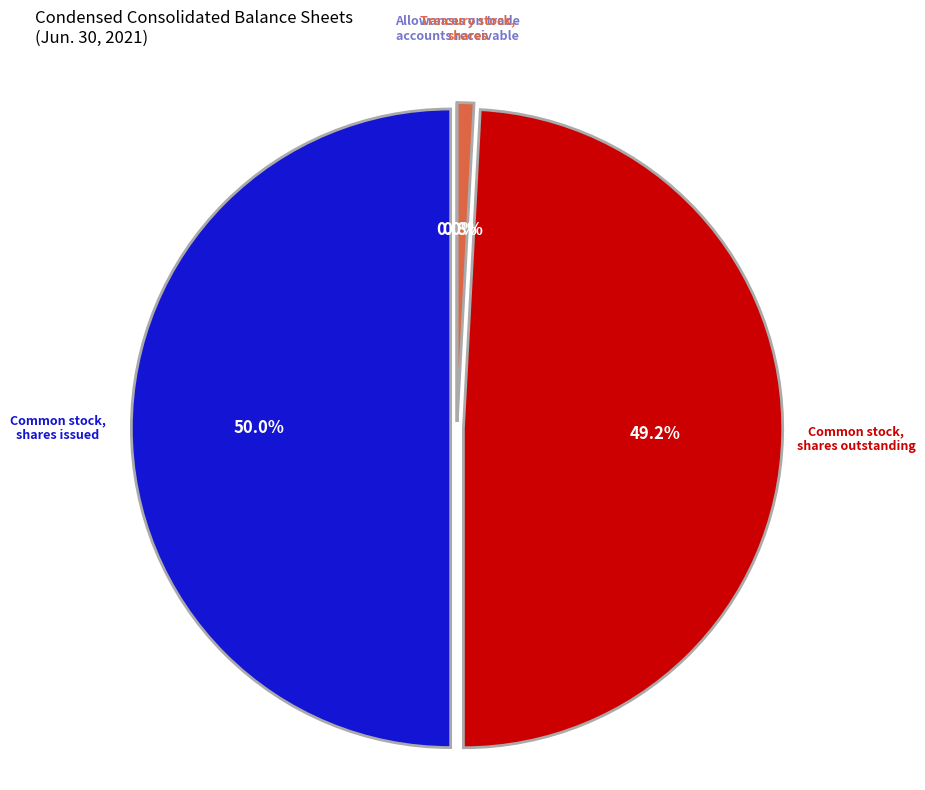

How many segments does this pie chart have?

4